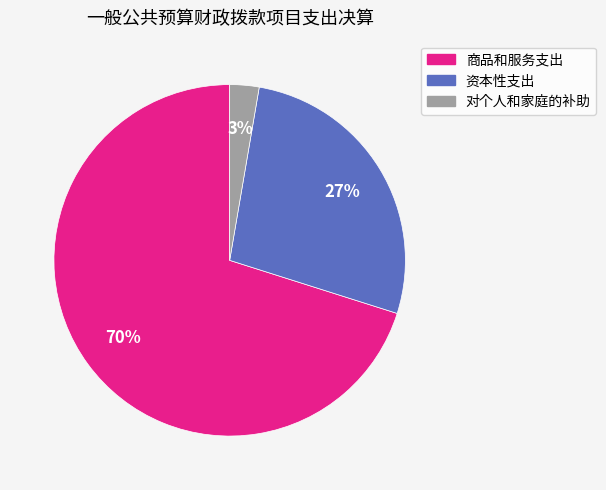

Is it true that 资本性支出 is 42% of the pie?

False